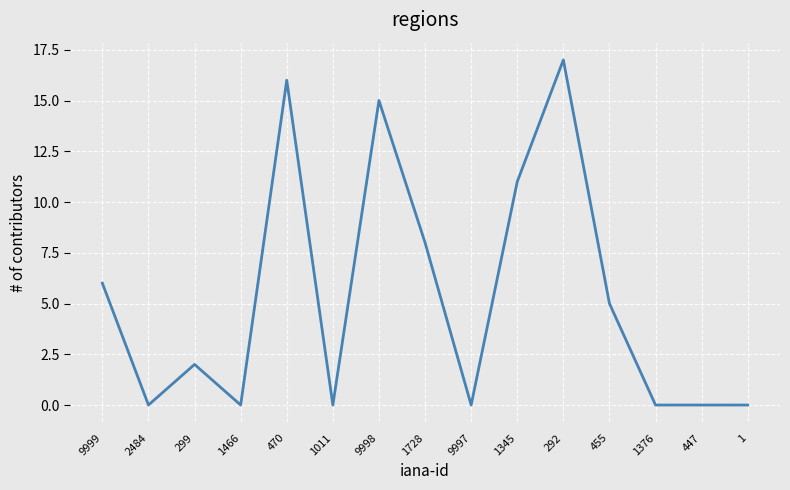

Reading right to left, transcribe all the data shown in this chart.

1=0	447=0	1376=0	455=5	292=17	1345=11	9997=0	1728=8	9998=15	1011=0	470=16	1466=0	299=2	2484=0	9999=6